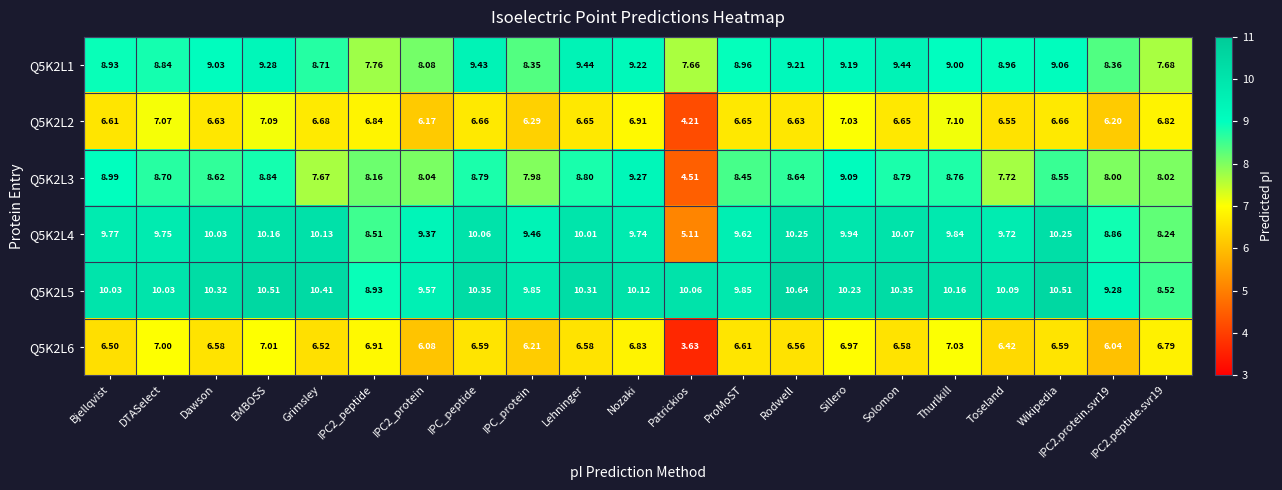

At which label does Q5K2L2 first exceed 6?

Bjellqvist